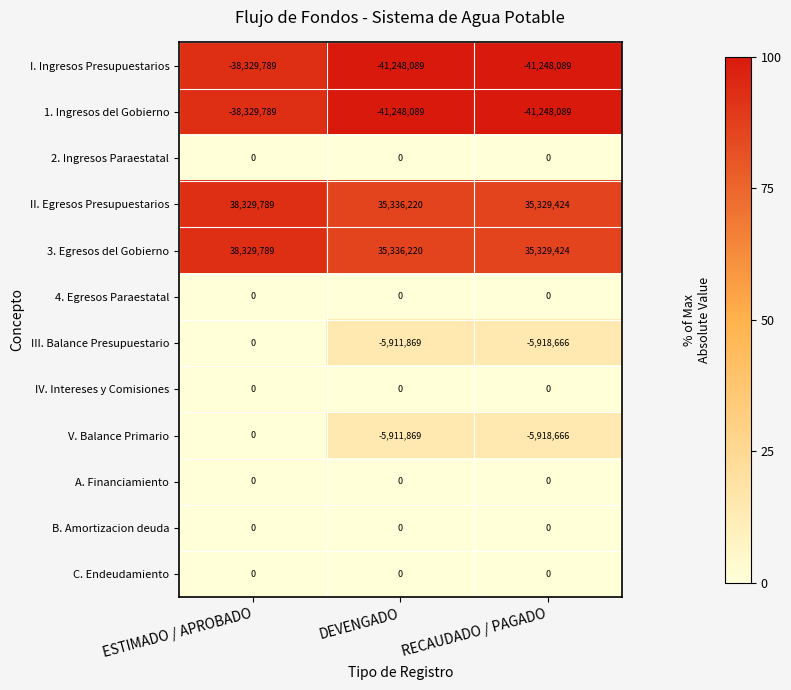

What is the difference between the highest and lowest values at ESTIMADO / APROBADO?

76659578